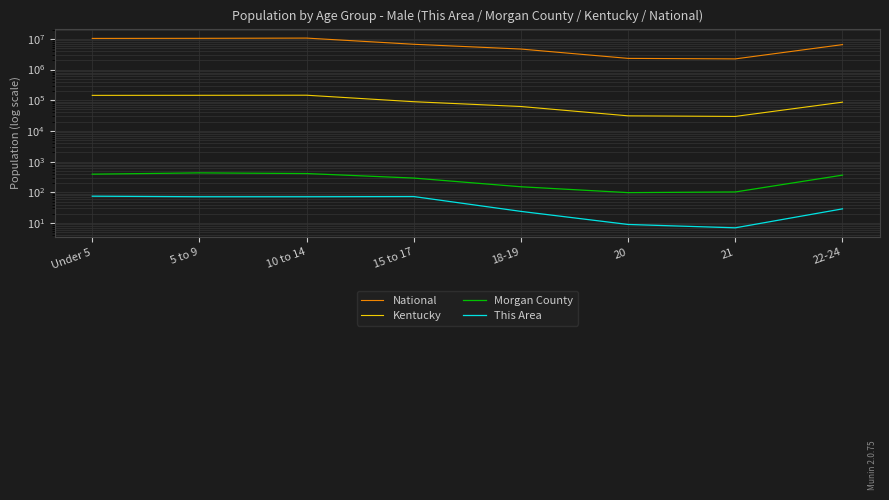

What is the sum of the Kentucky values at 22-24 and 18-19?

149148